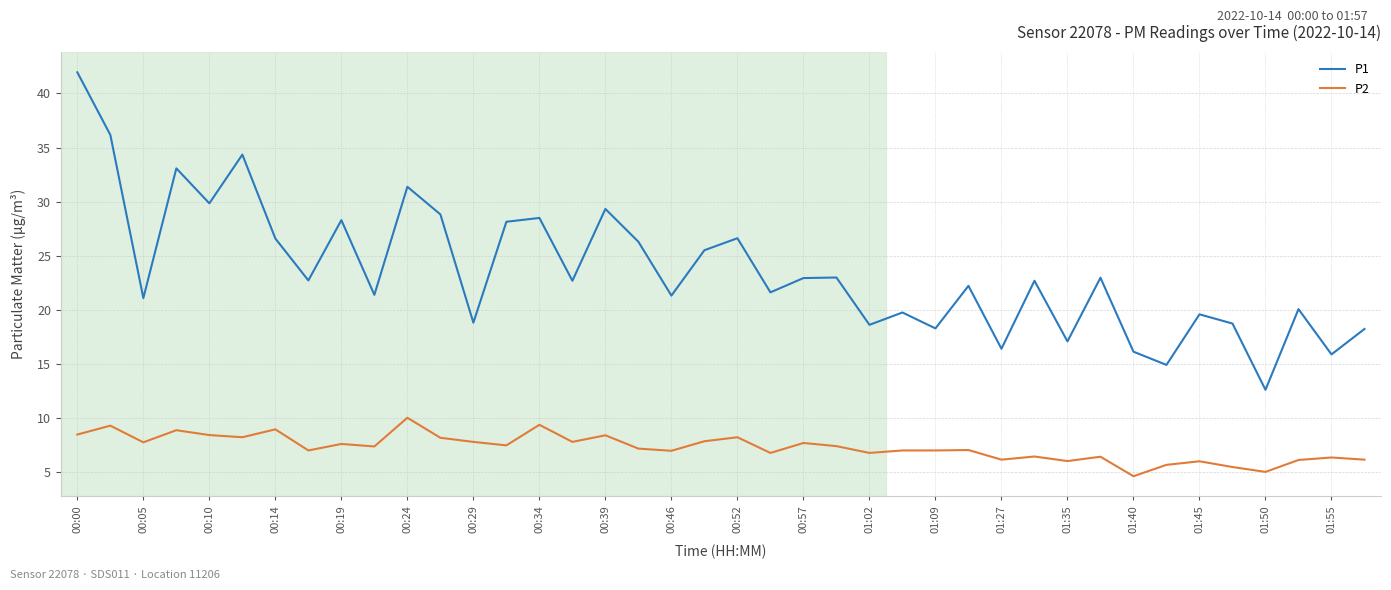

What is the difference between the maximum and minimum values in the P1 series?

29.3